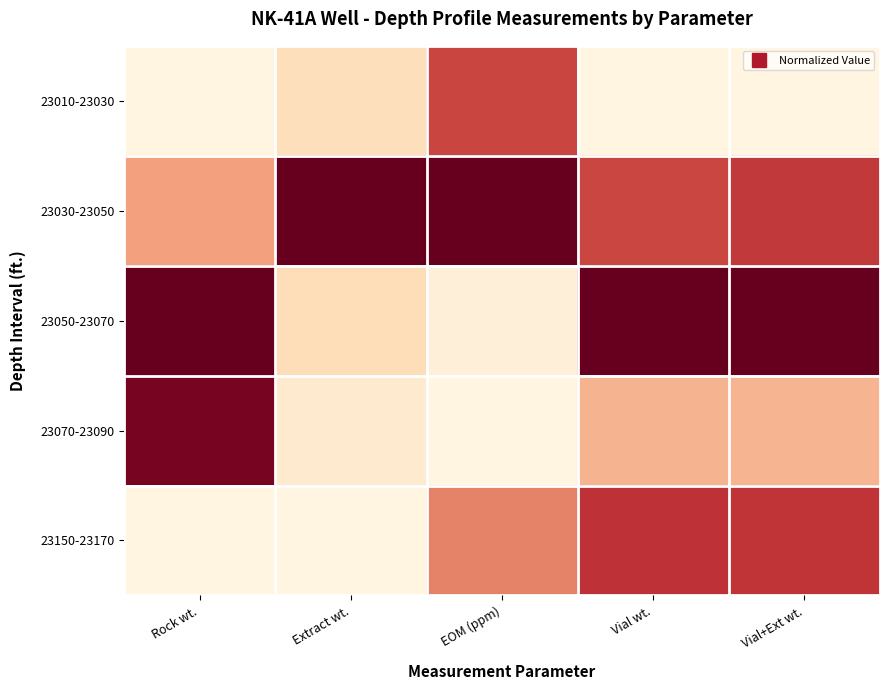

Reading left to right, transcribe all the data shown in this chart.

23010-23030: Rock wt.=0.0	Extract wt.=0.2	EOM (ppm)=0.7	Vial wt.=0.0	Vial+Ext wt.=0.0
23030-23050: Rock wt.=0.4	Extract wt.=1.0	EOM (ppm)=1.0	Vial wt.=0.7	Vial+Ext wt.=0.7
23050-23070: Rock wt.=1.0	Extract wt.=0.2	EOM (ppm)=0.0	Vial wt.=1.0	Vial+Ext wt.=1.0
23070-23090: Rock wt.=1.0	Extract wt.=0.1	EOM (ppm)=0.0	Vial wt.=0.3	Vial+Ext wt.=0.3
23150-23170: Rock wt.=0.0	Extract wt.=0.0	EOM (ppm)=0.5	Vial wt.=0.7	Vial+Ext wt.=0.7